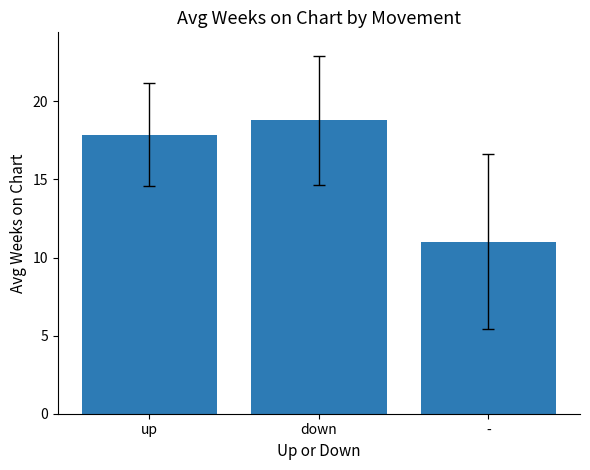

Which label corresponds to the smallest value in the chart?

-